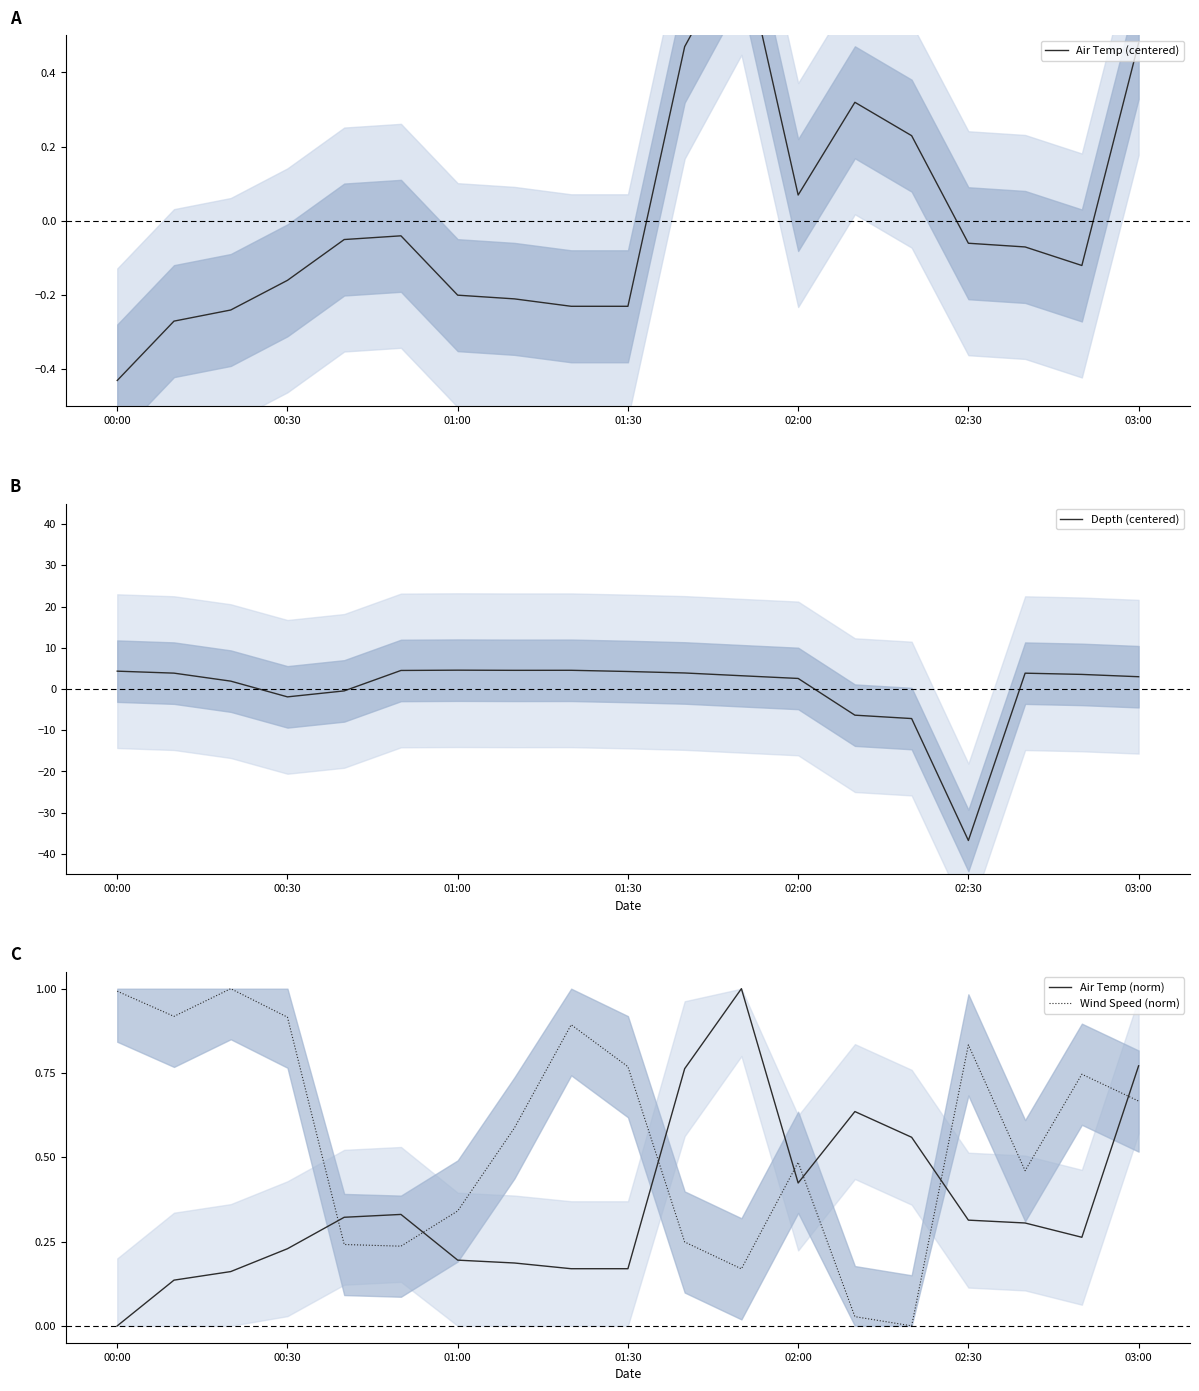

What is the highest value of the Wind Speed (norm) series?

1.0